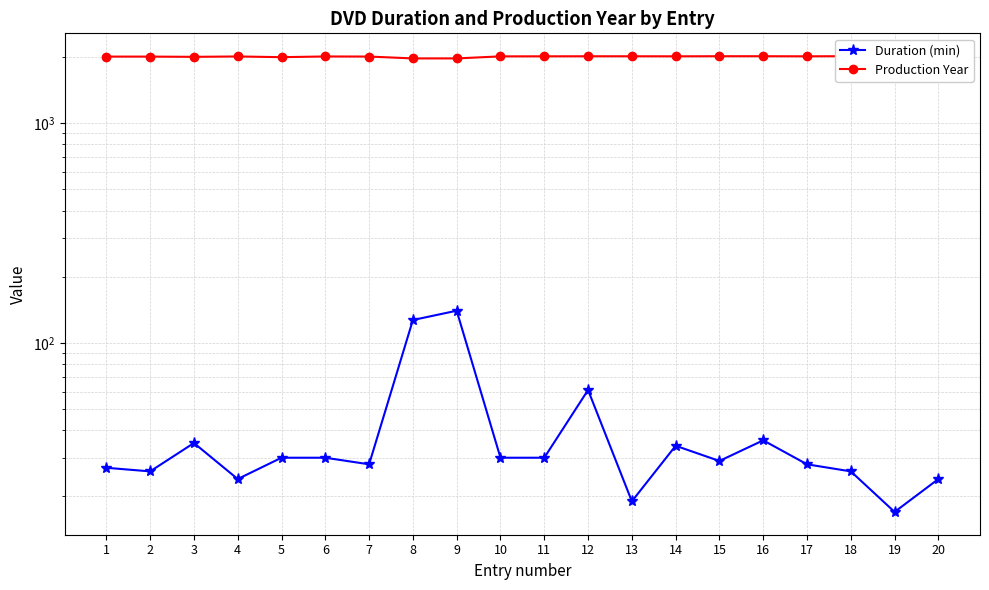

True or false: Duration (min) and Production Year cross at least once.

False